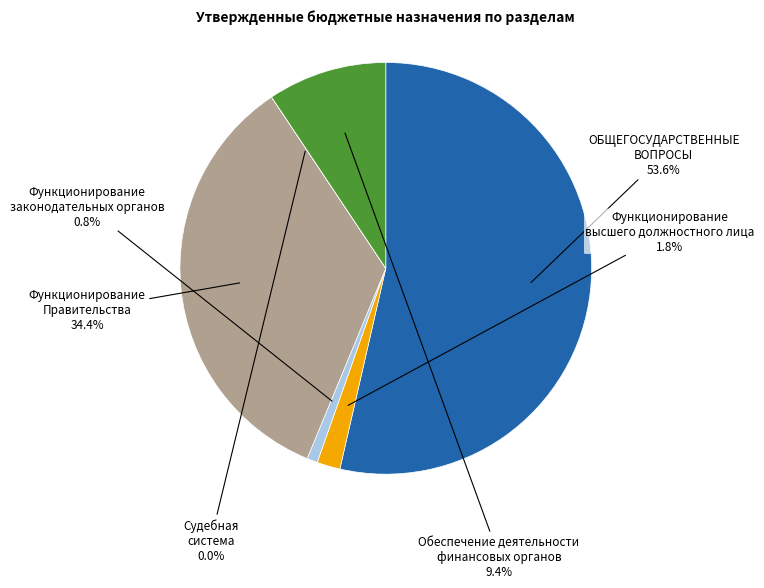

Is there any slice that represents more than half of the pie?

Yes